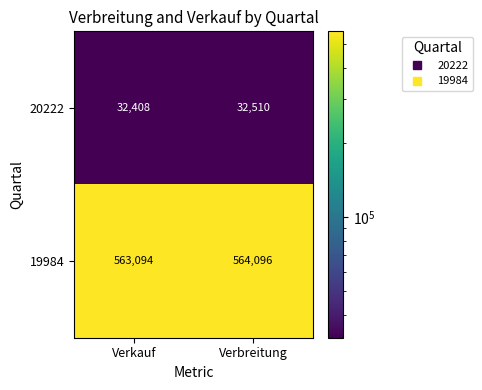

True or false: 19984 has a value of 563094 at Verkauf.

True